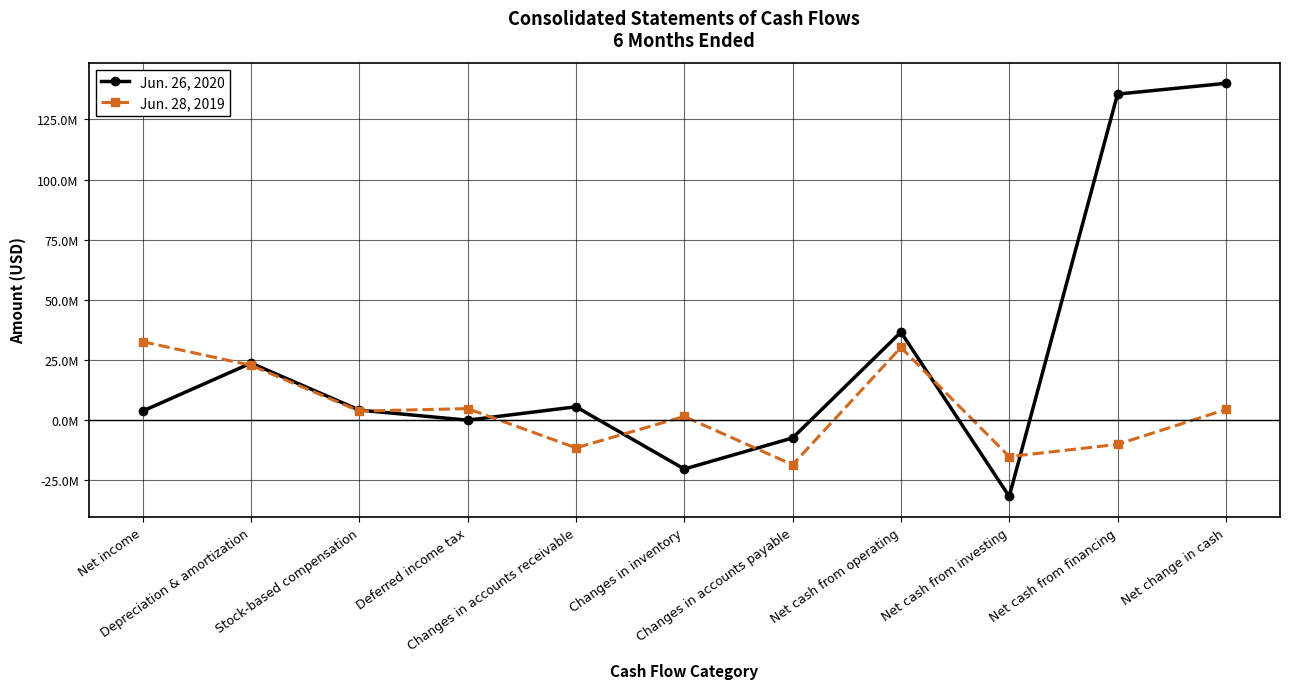

True or false: Jun. 26, 2020 and Jun. 28, 2019 cross at least once.

True